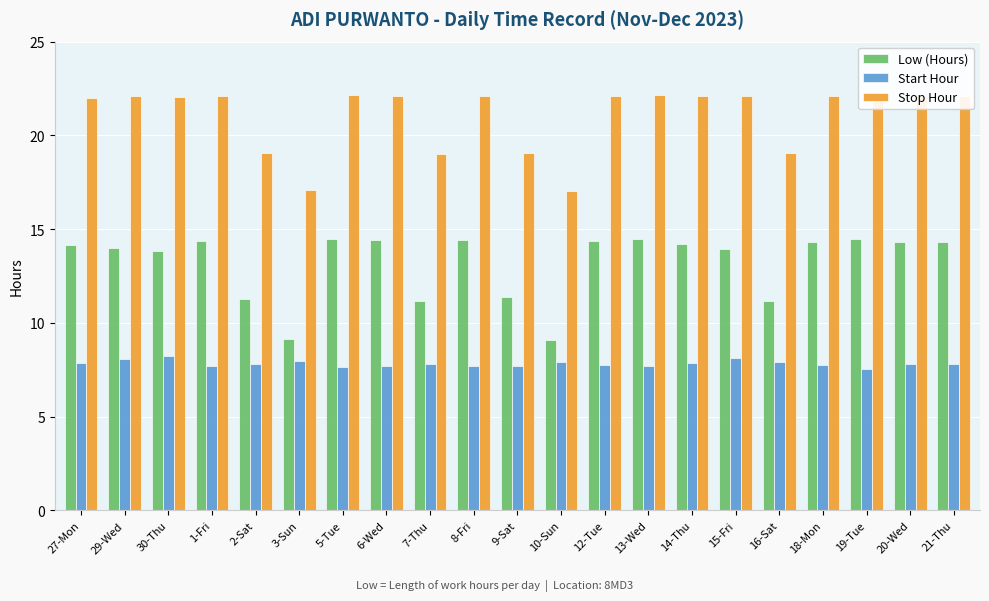

True or false: Stop Hour has a value of 6.0 at 14-Thu.

False